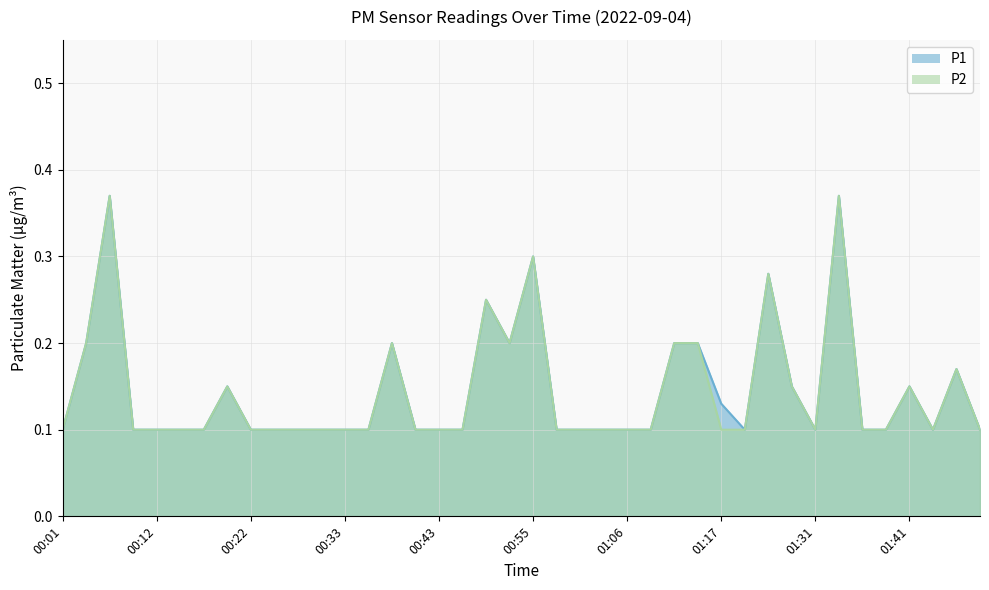

What is the difference between the P1 values at 01:11 and 00:27?

0.1